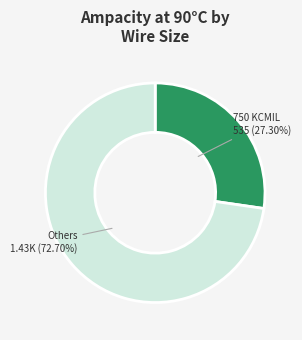

Is there any slice that represents more than half of the pie?

Yes